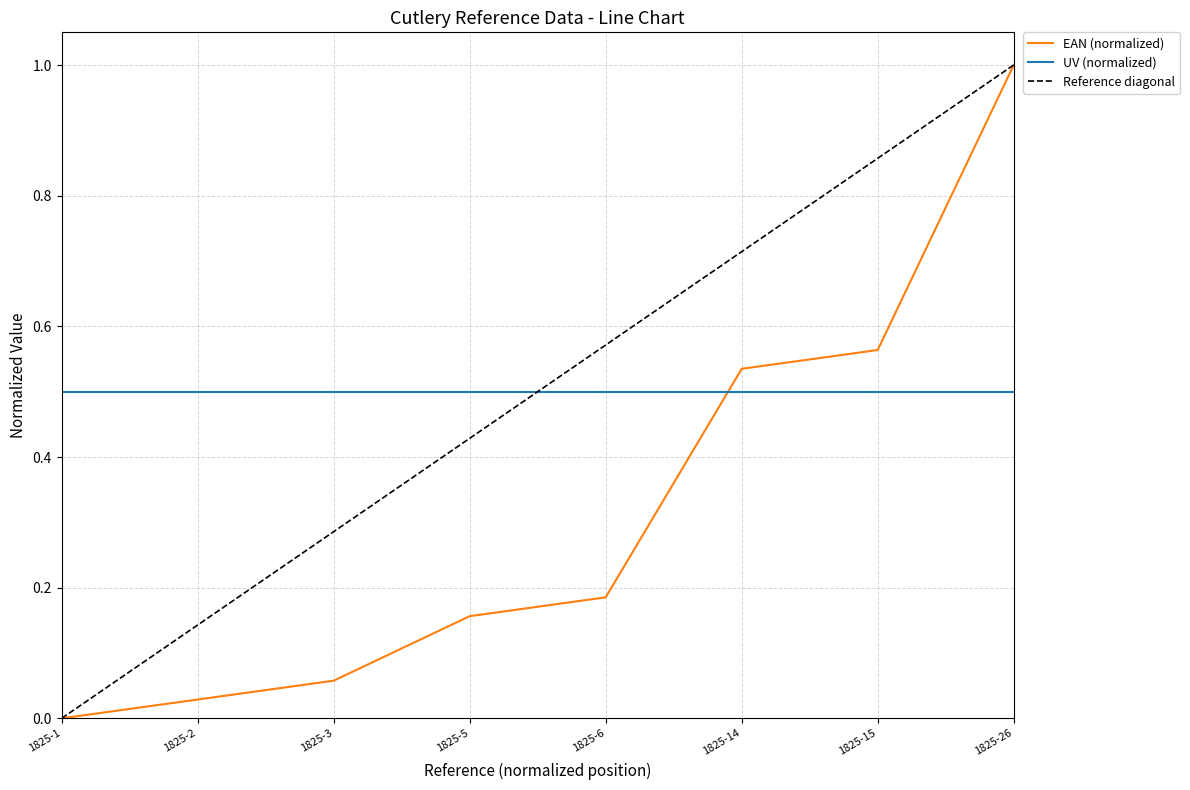

Is it true that the value at 1825-14 is 0.4?

False